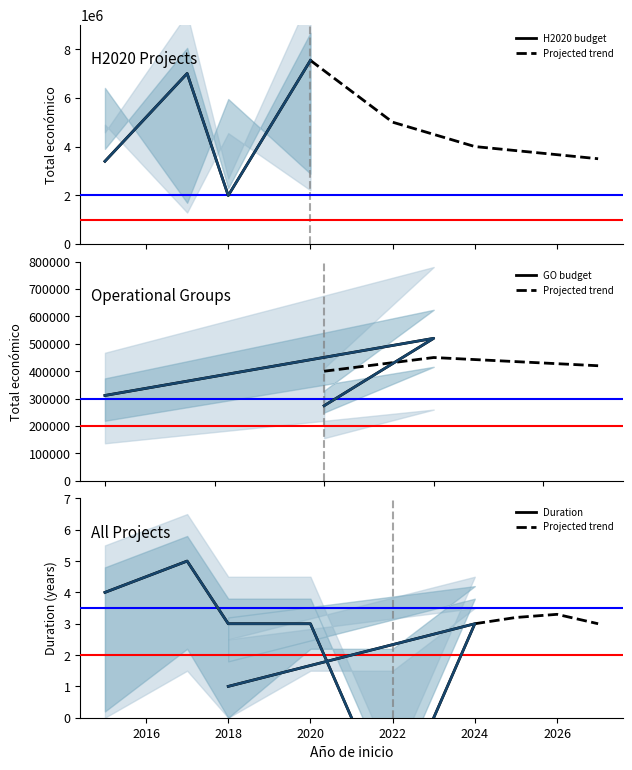

Does the chart have visible grid lines?

No